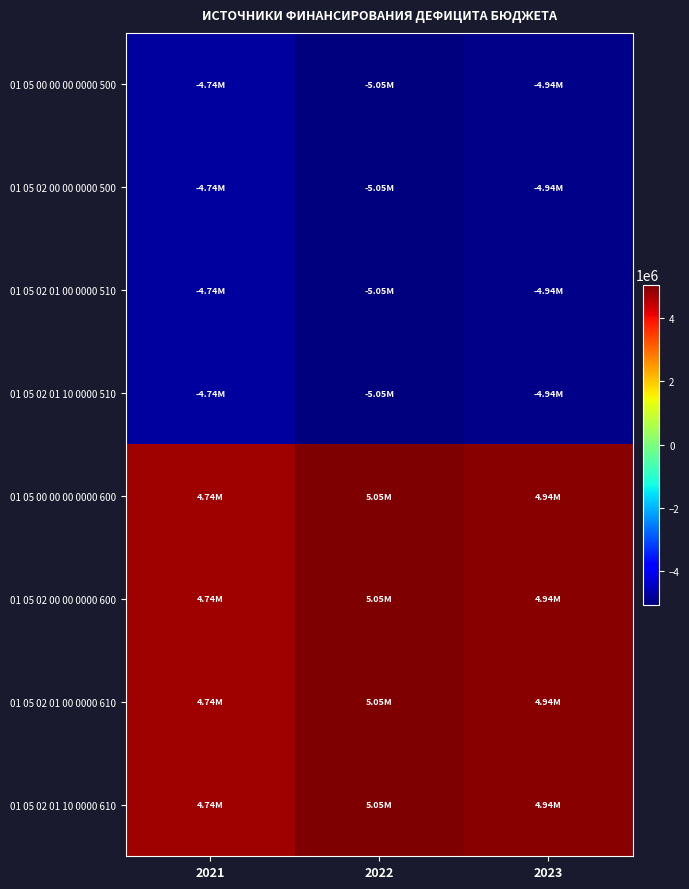

Which series has the largest range (max minus min)?

01 05 00 00 00 0000 500